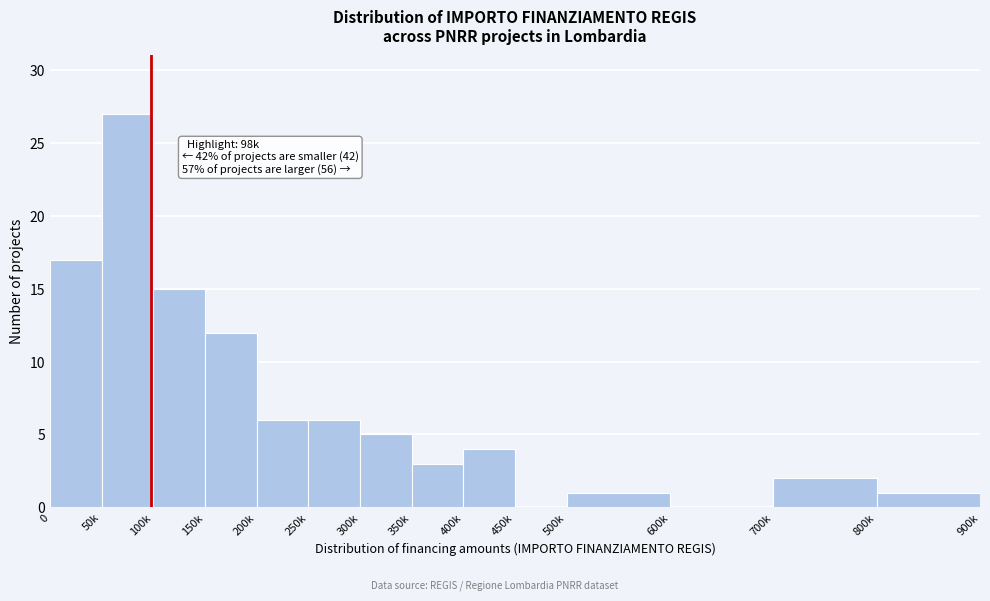

Reading left to right, extract all data points from this chart.

0=17	50k=27	100k=15	150k=12	200k=6	250k=6	300k=5	350k=3	400k=4	450k=0	500k=1	600k=0	700k=2	800k=1